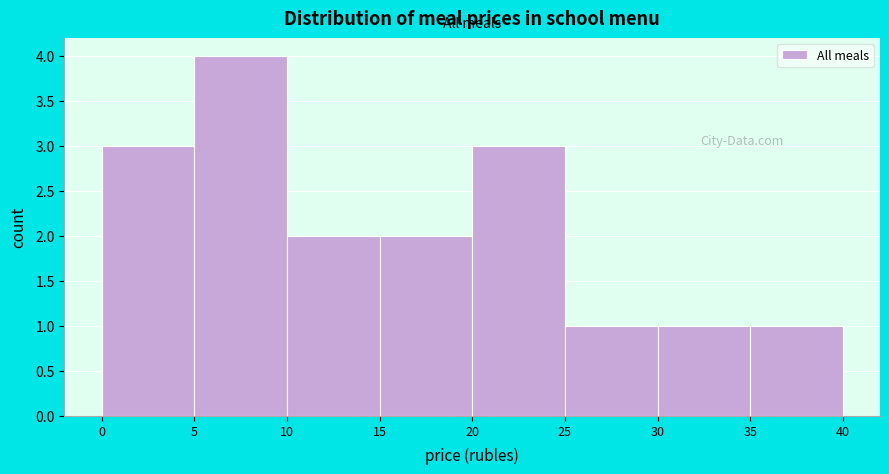

Over which range of the x-axis is the bar tallest?

5 to 10